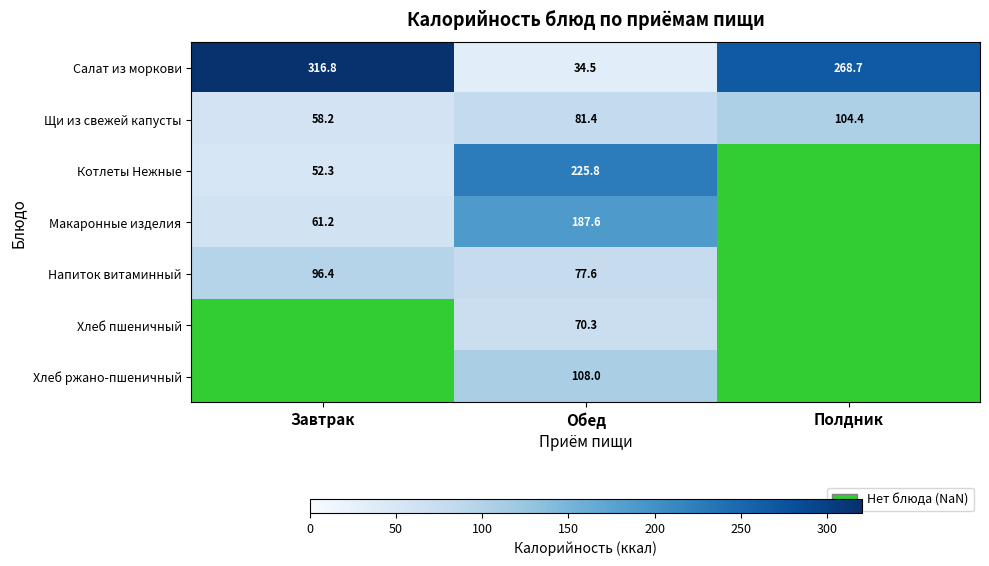

List the labels in order of Щи из свежей капусты value, largest first.

Полдник, Обед, Завтрак